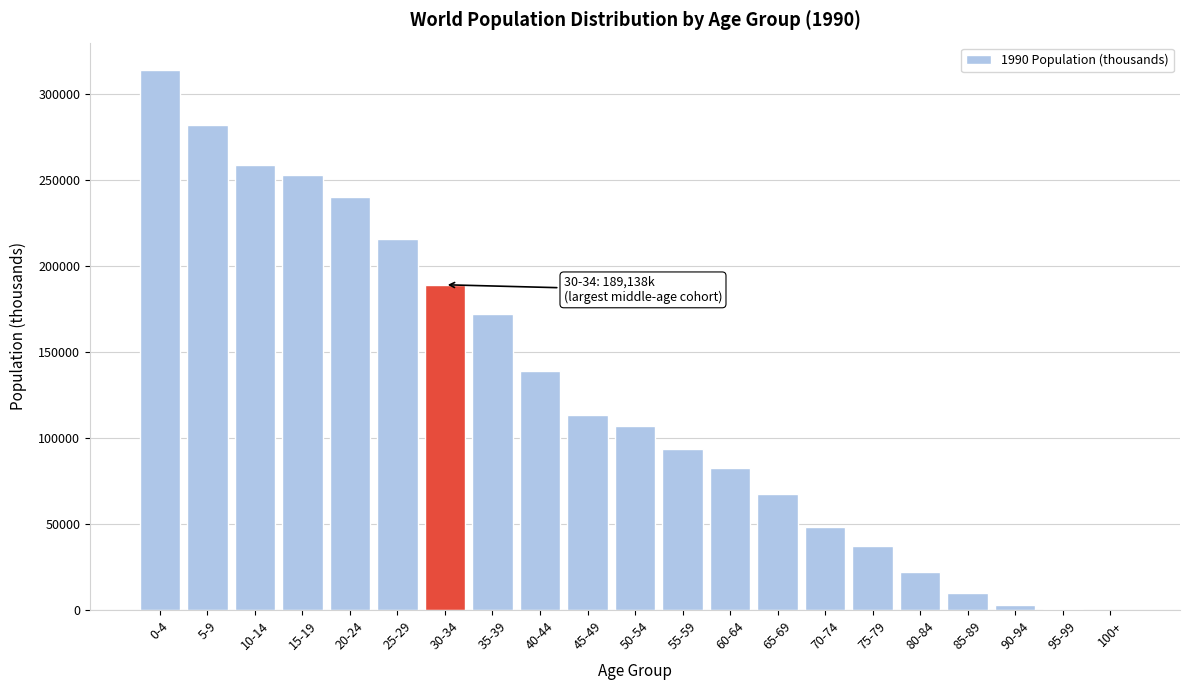

Which has a higher value, 65-69 or 30-34?

30-34